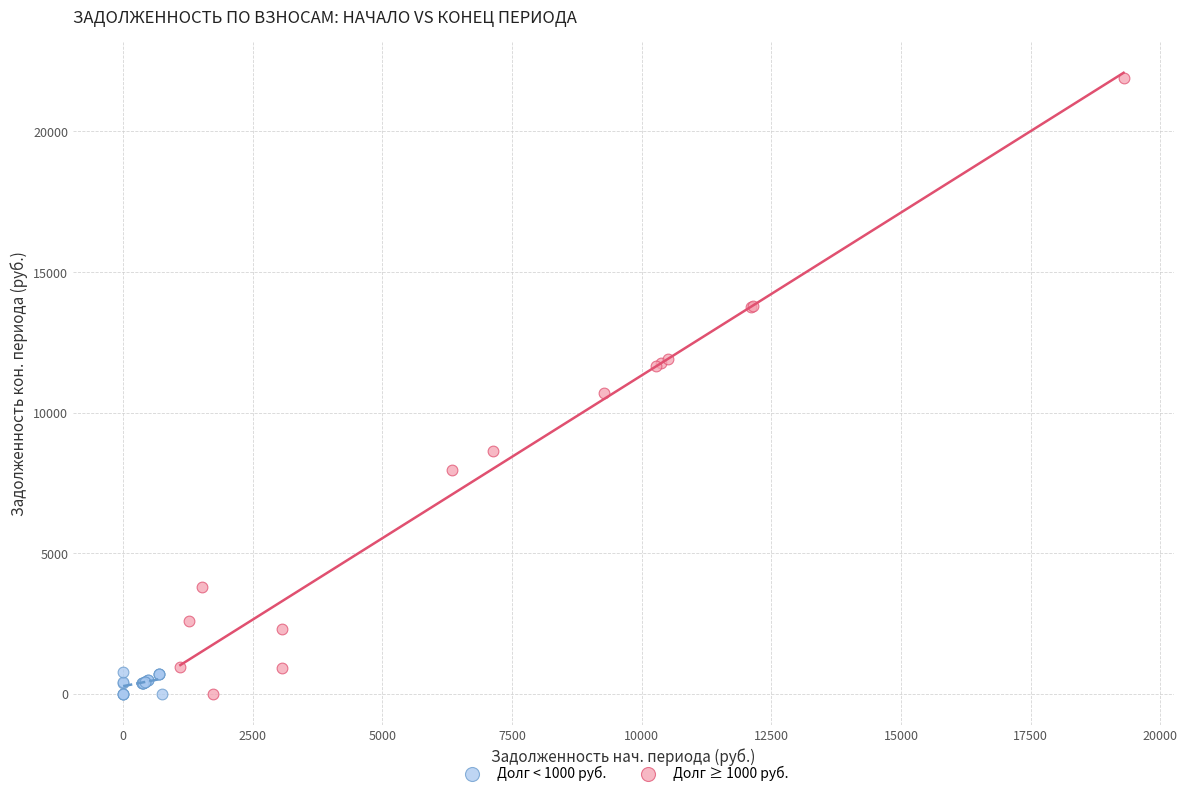

Which series has the widest spread of Y values?

Долг ≥ 1000 руб.